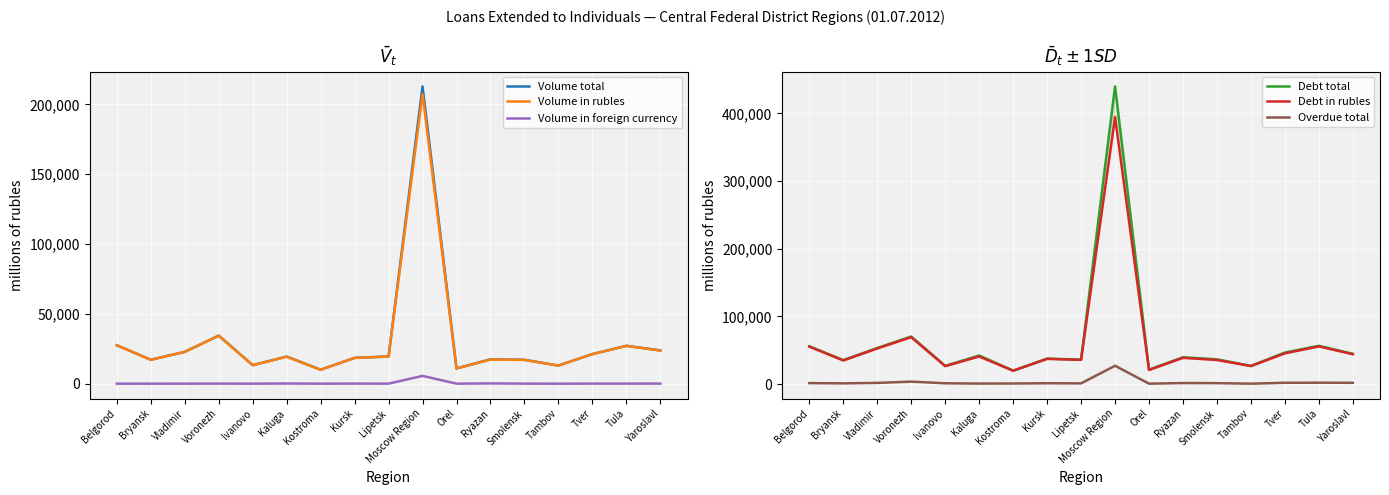

What is the total value across all series at Tula?

169049